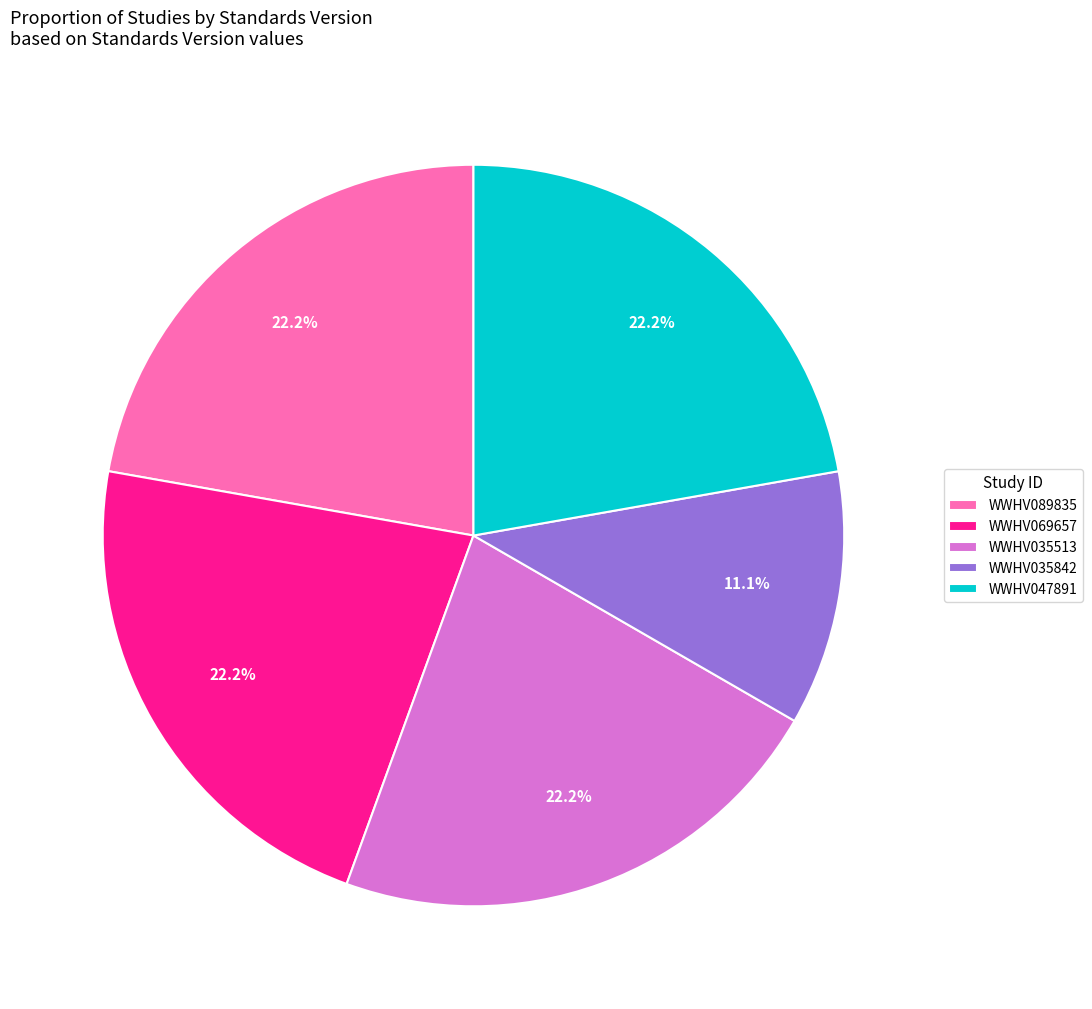

What is the smallest slice in the pie chart?

WWHV035842